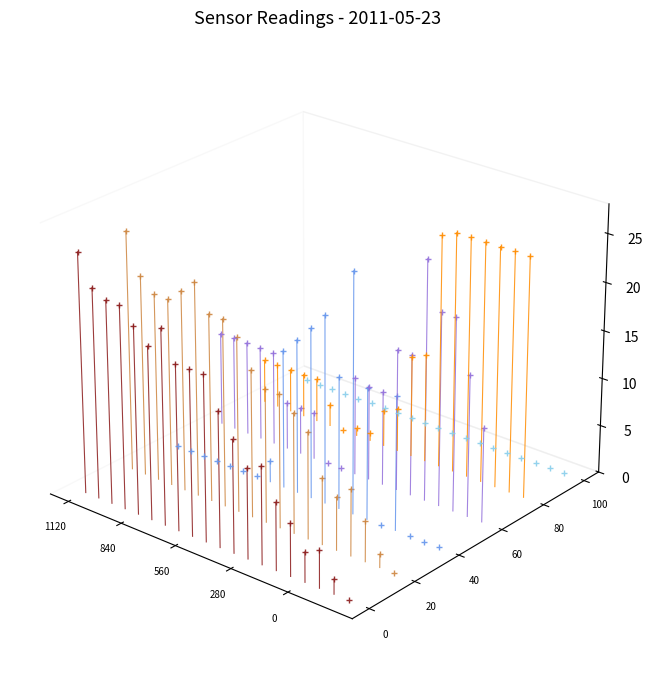

Count the RH values in the range 0 to 1.

1